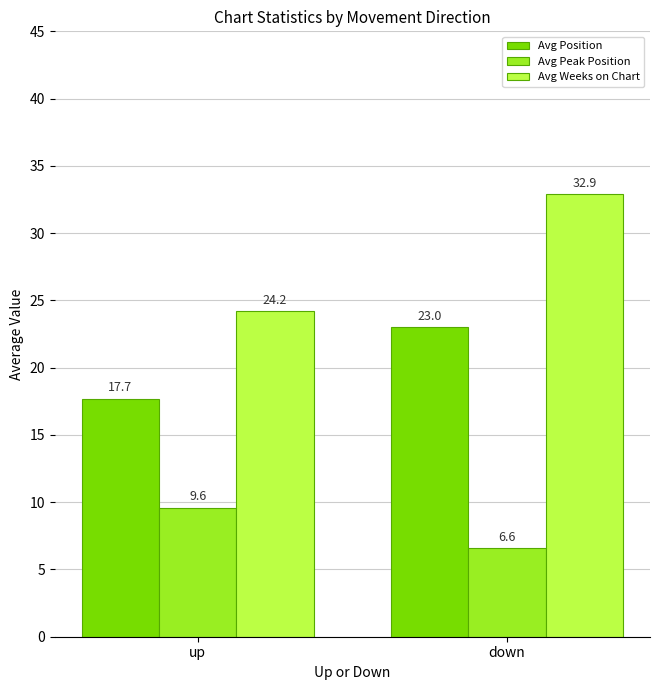

How many bars are there in each group?

3